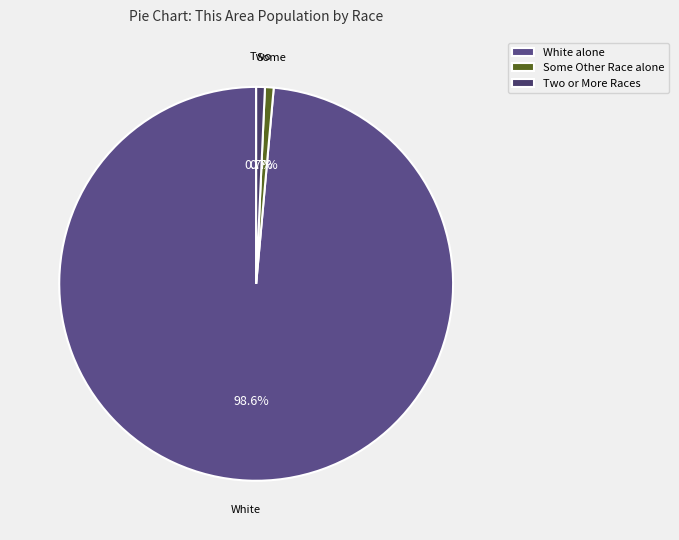

Count the number of slices in the pie.

3